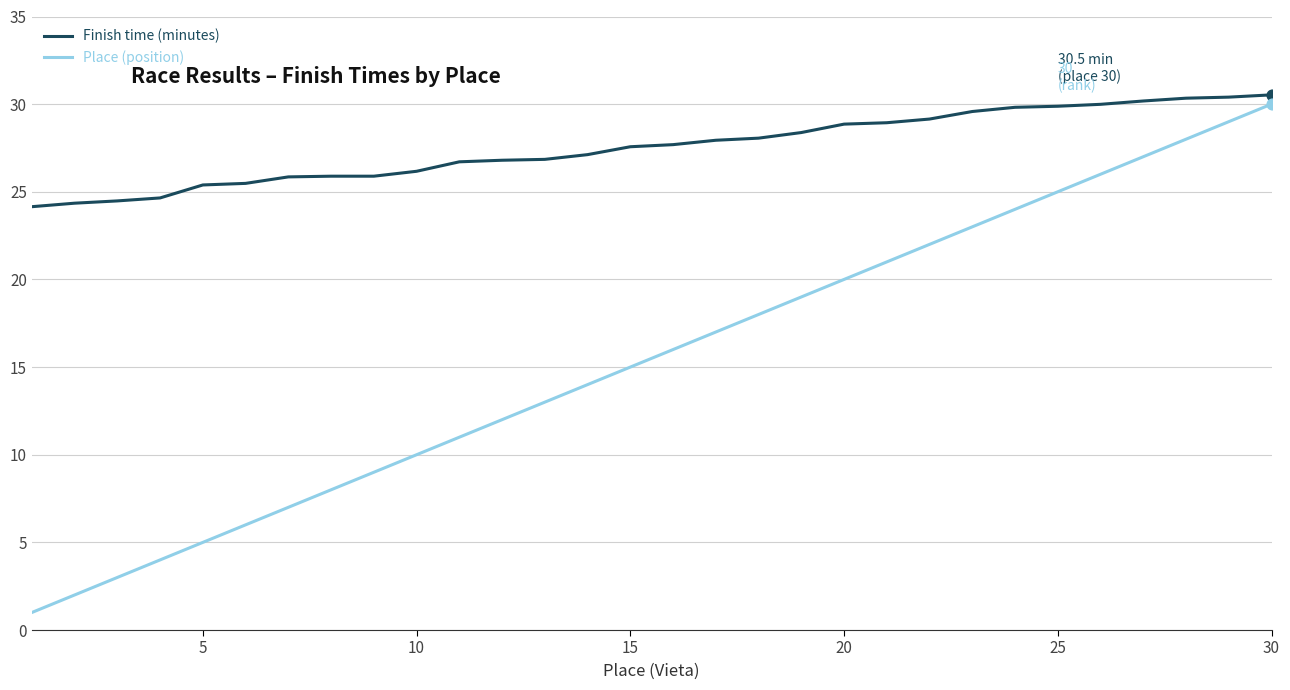

Which series has the largest total across all categories?

Finish time (minutes)